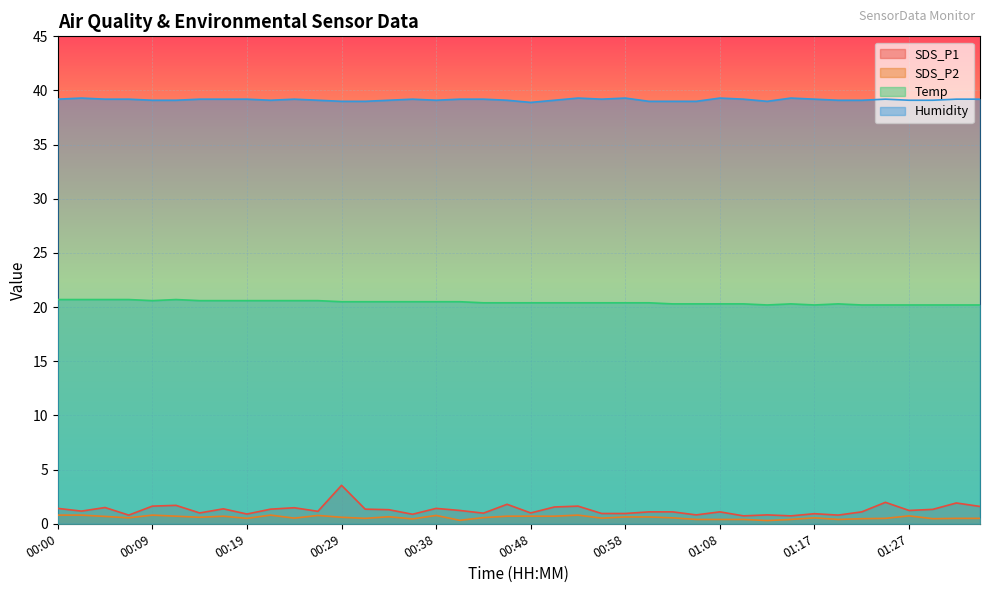

Where does the Humidity series first go above 39?

00:00